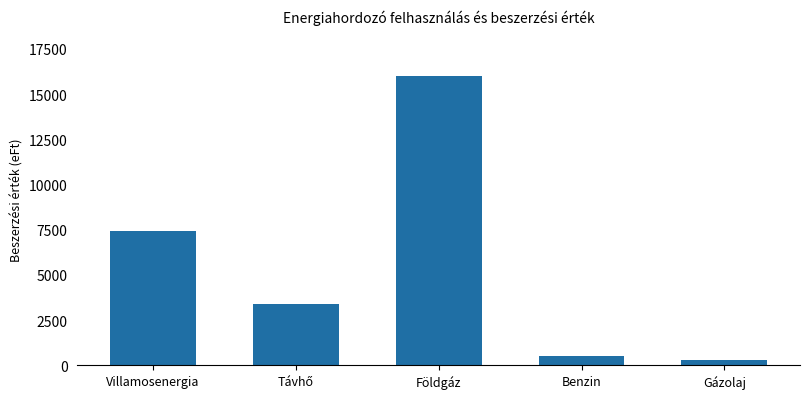

The value at Földgáz is 7582. True or false?

False